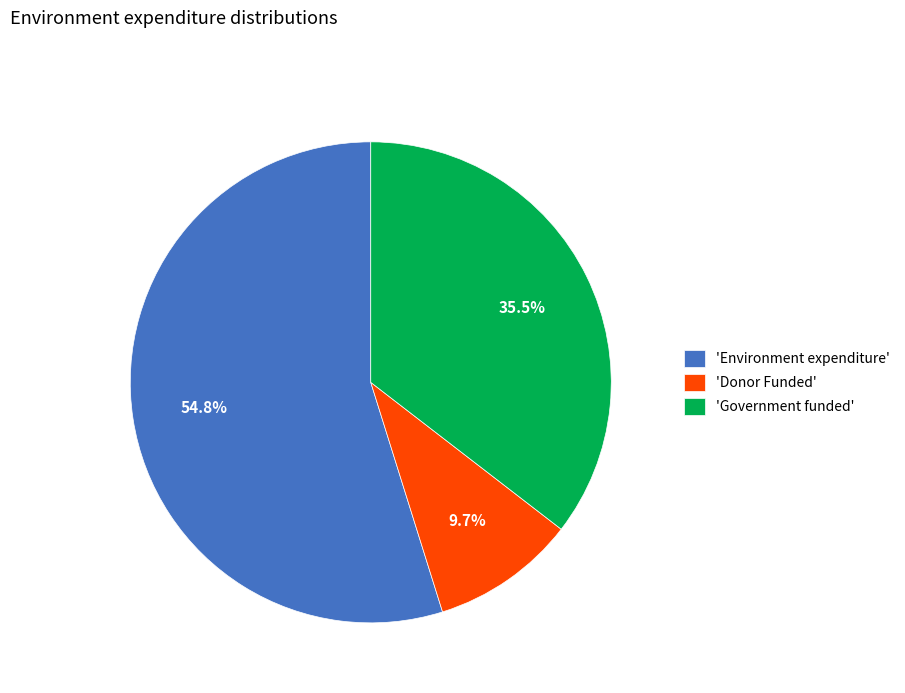

Does any single category account for the majority?

Yes